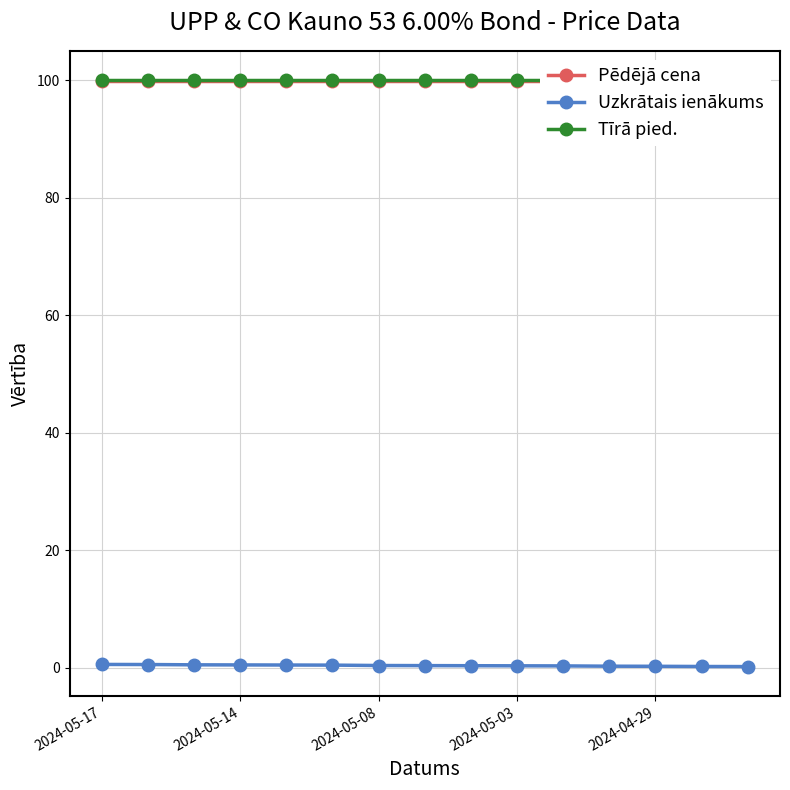

True or false: Tīrā pied. and Pēdējā cena intersect in this chart.

False